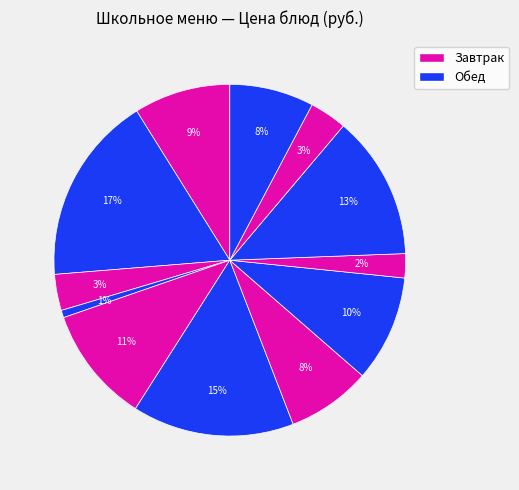

To the nearest percent, what is the average slice percentage?

8%